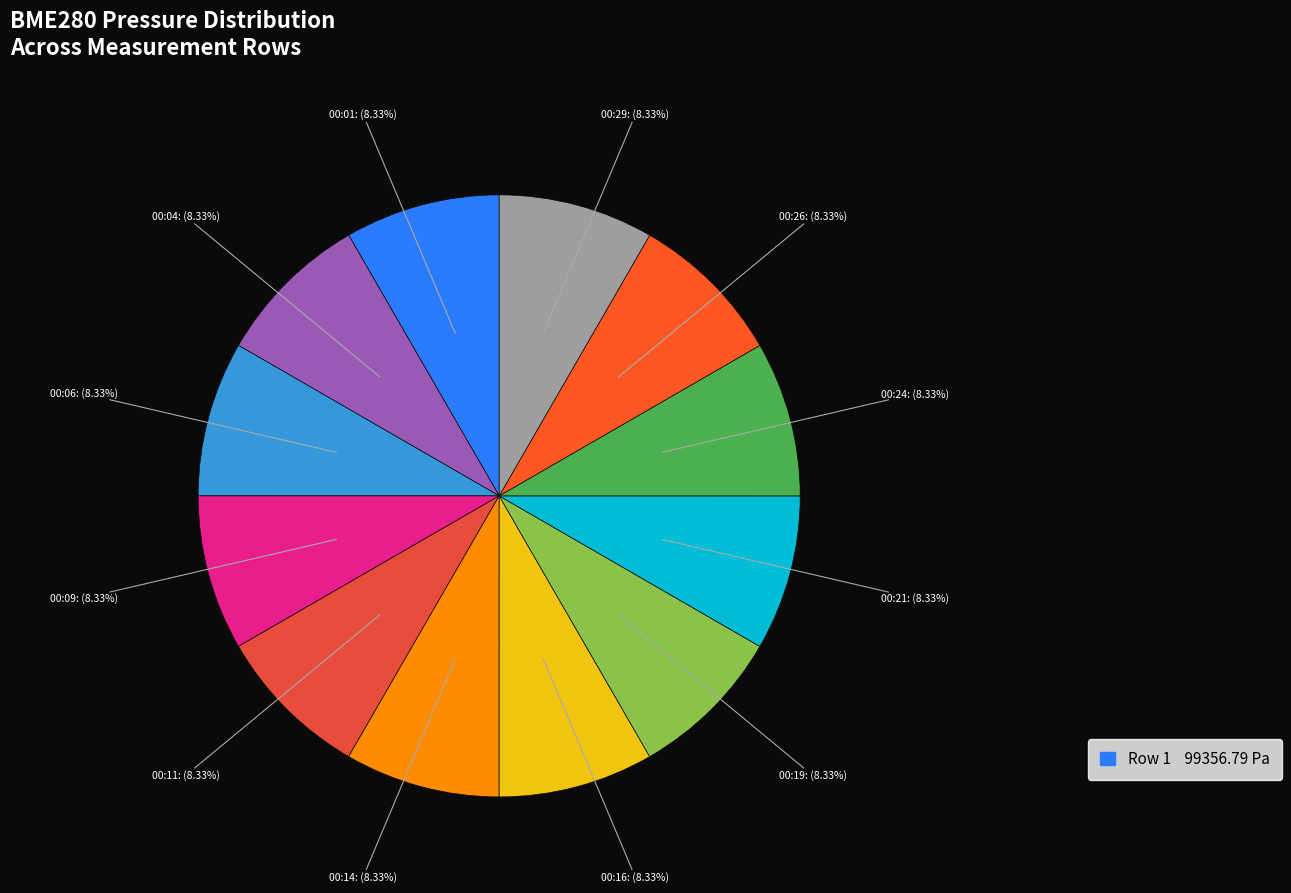

How many segments does this pie chart have?

12